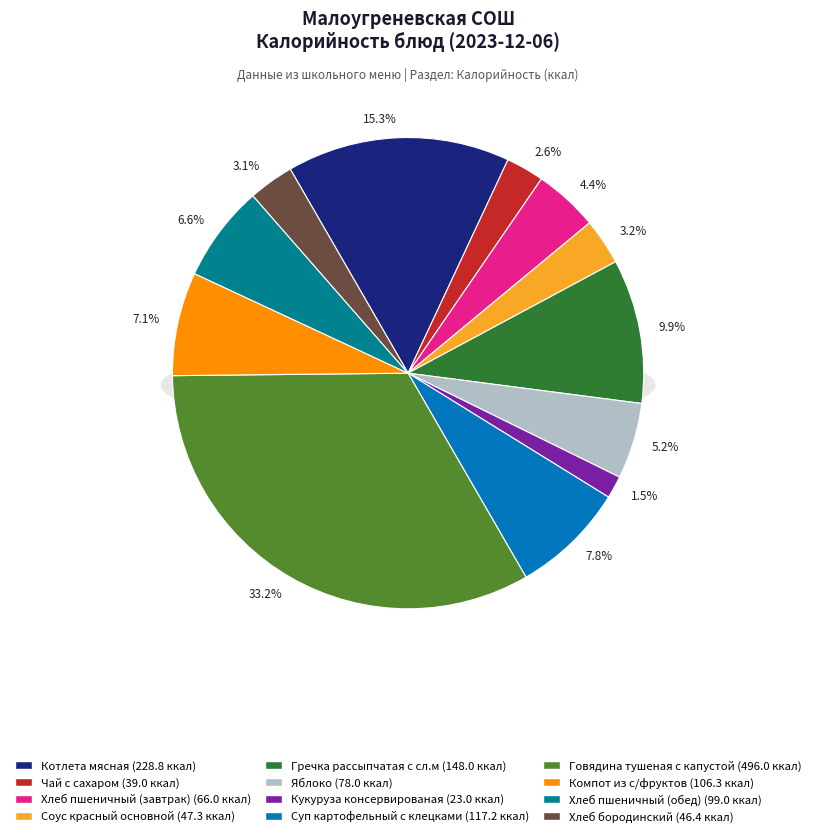

Rank the categories by value from highest to lowest.

Говядина тушеная с капустой, Котлета мясная, Гречка рассыпчатая с сл.м, Суп картофельный с клецками, Компот из с/фруктов, Хлеб пшеничный (обед), Яблоко, Хлеб пшеничный (завтрак), Соус красный основной, Хлеб бородинский, Чай с сахаром, Кукуруза консервированая